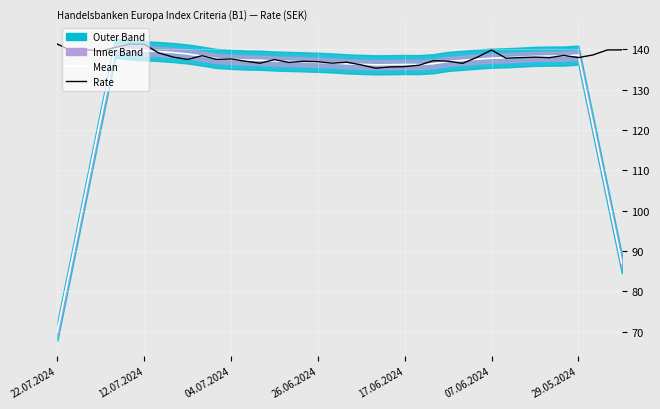

True or false: Rate has a value of 226.7 at 13.

False